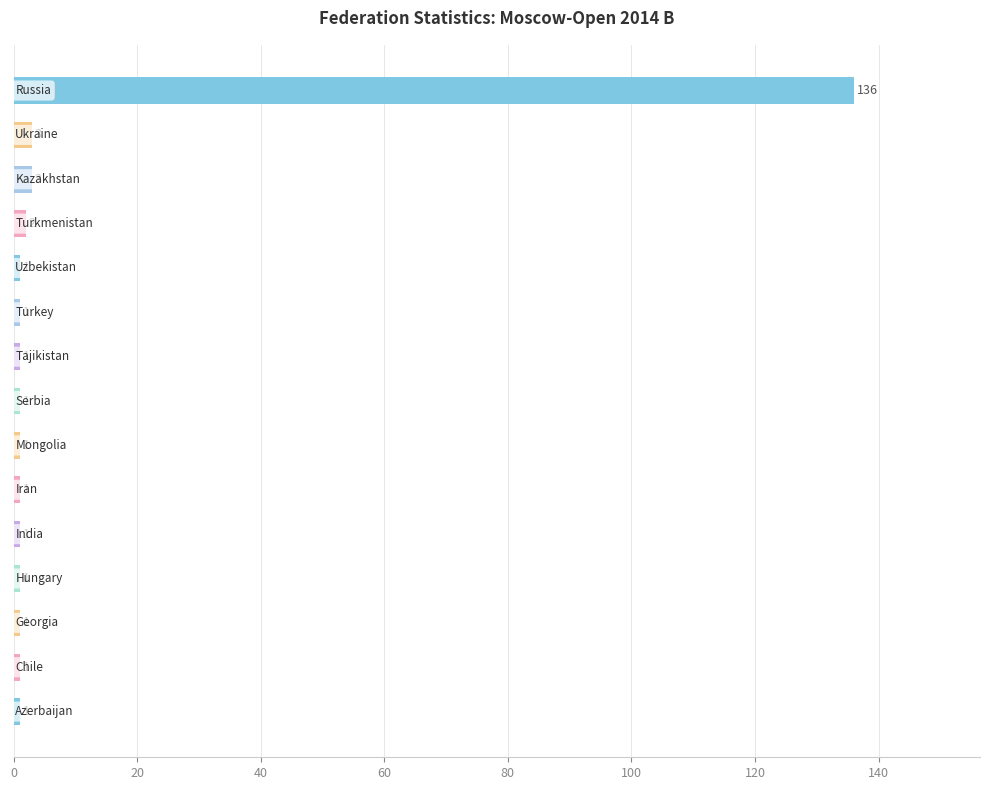

What is the greatest value displayed?

136